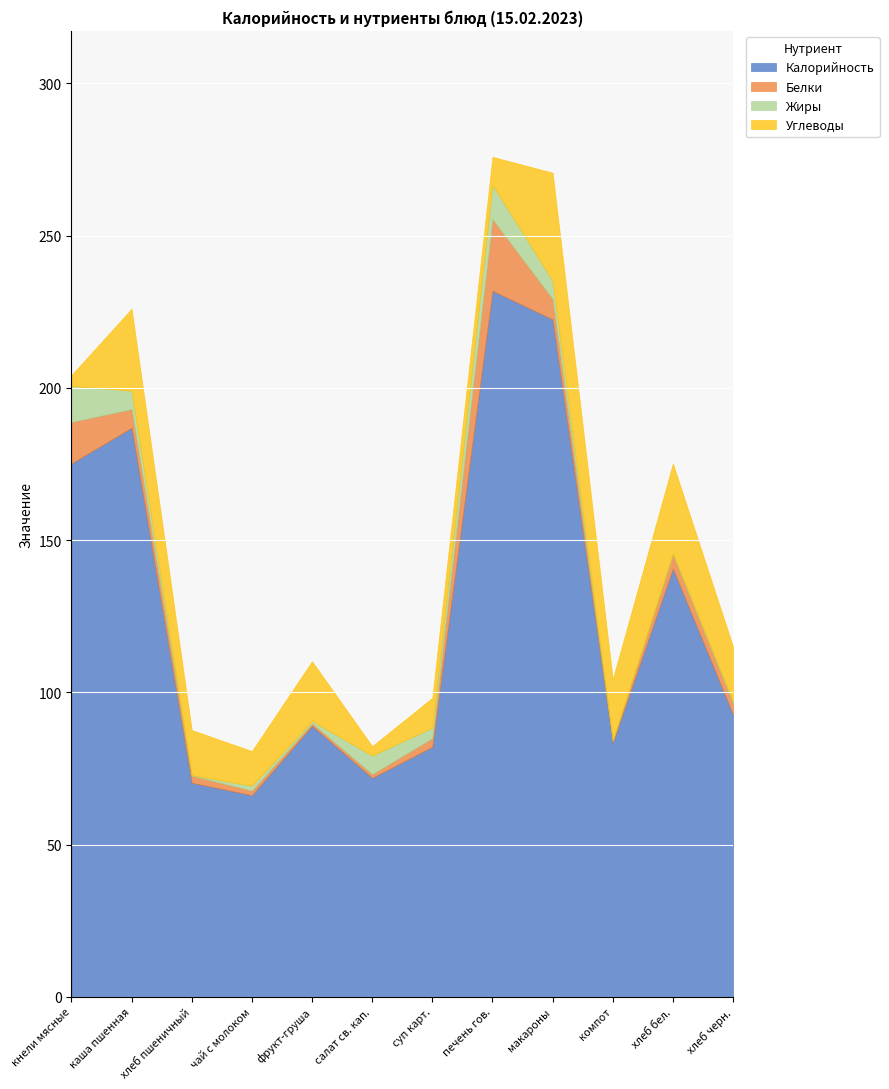

What is the sum of all Жиры values?

48.7